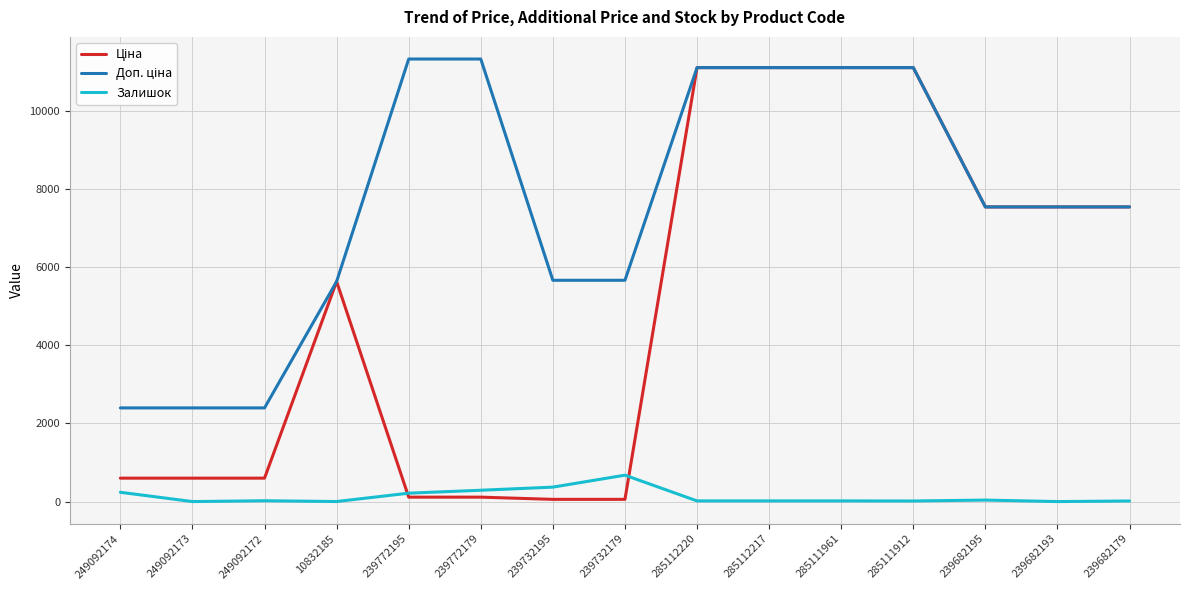

What is the difference between the second highest and minimum values in the Залишок series?

370.0